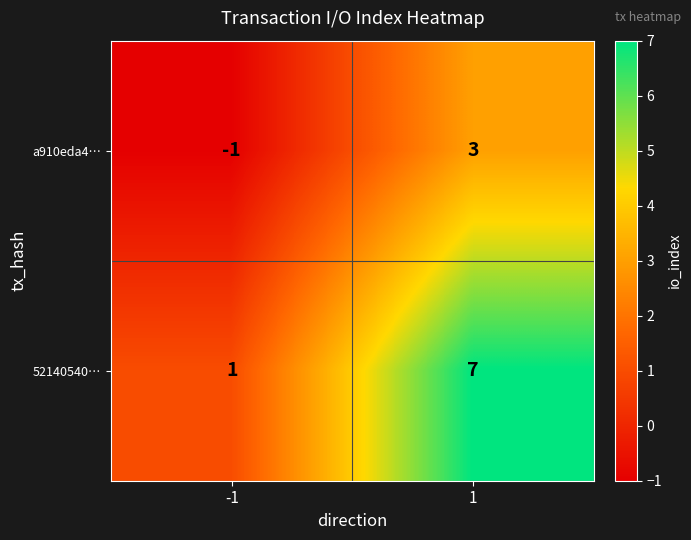

Rank the series by their maximum value, from lowest to highest.

a910eda4…, 52140540…